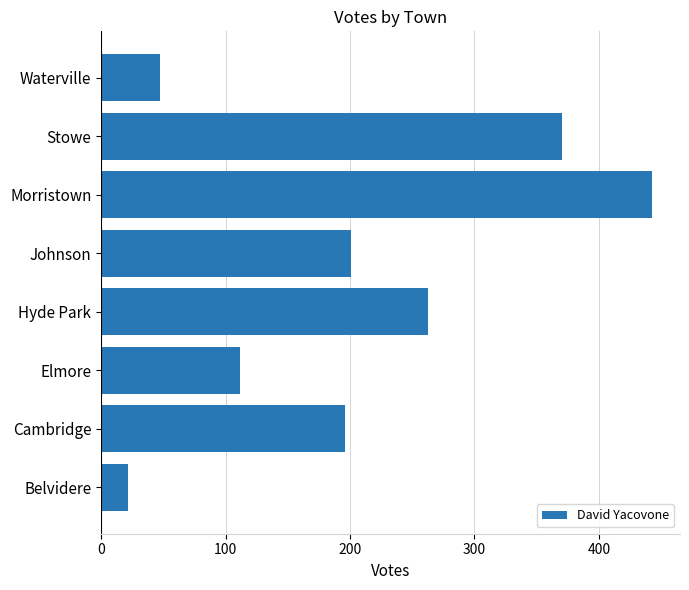

What is the change in value from Hyde Park to Waterville?

-216